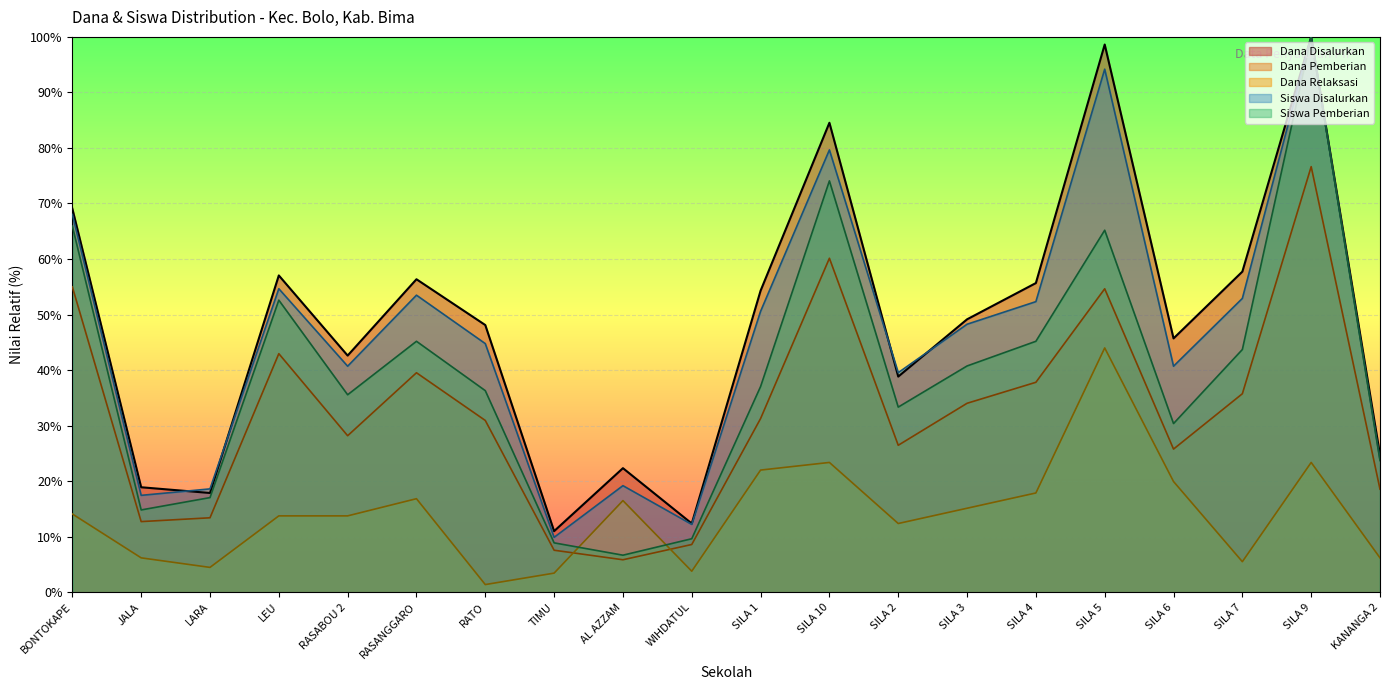

Rank the series at SILA 4 from highest to lowest value.

Dana Disalurkan, Siswa Disalurkan, Siswa Pemberian, Dana Pemberian, Dana Relaksasi